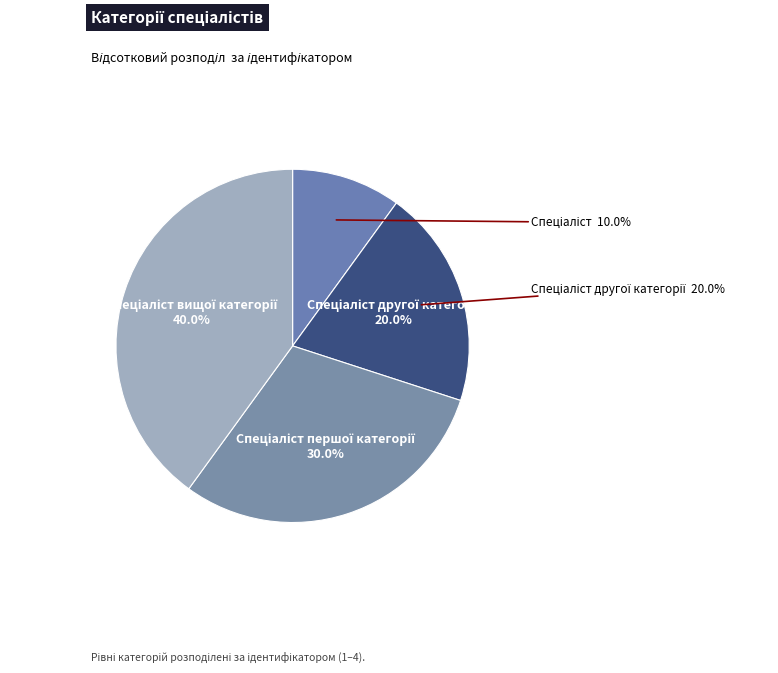

What percentage is NOT represented by Спеціаліст?

90.0%